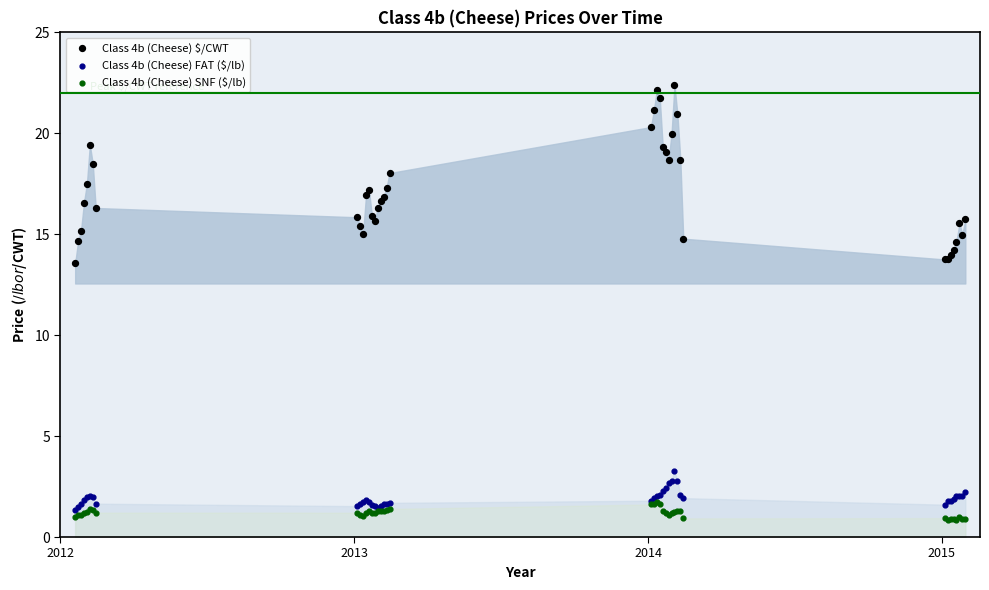

Which series reaches the minimum Y coordinate?

Class 4b (Cheese) SNF ($/lb)